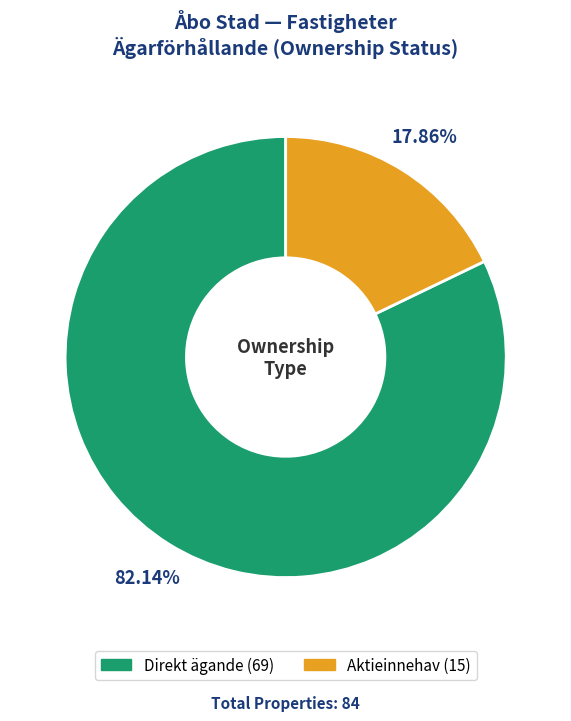

To the nearest percent, what portion does Aktieinnehav represent?

18%